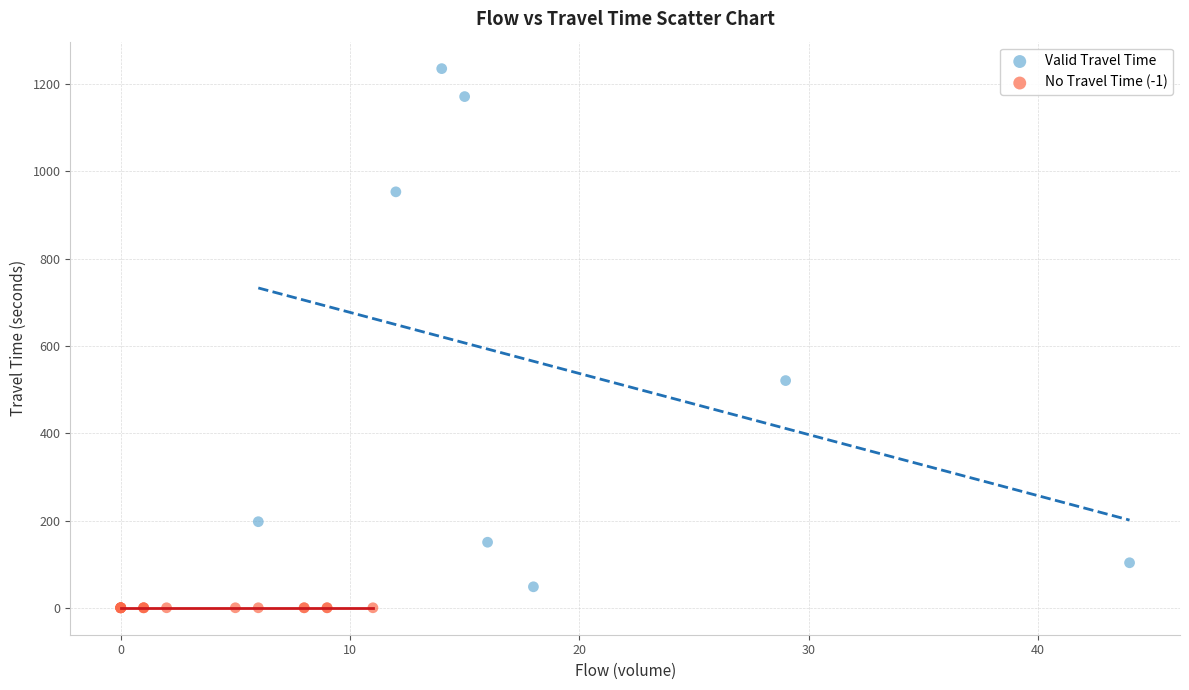

Which series reaches the maximum Y coordinate?

Valid Travel Time